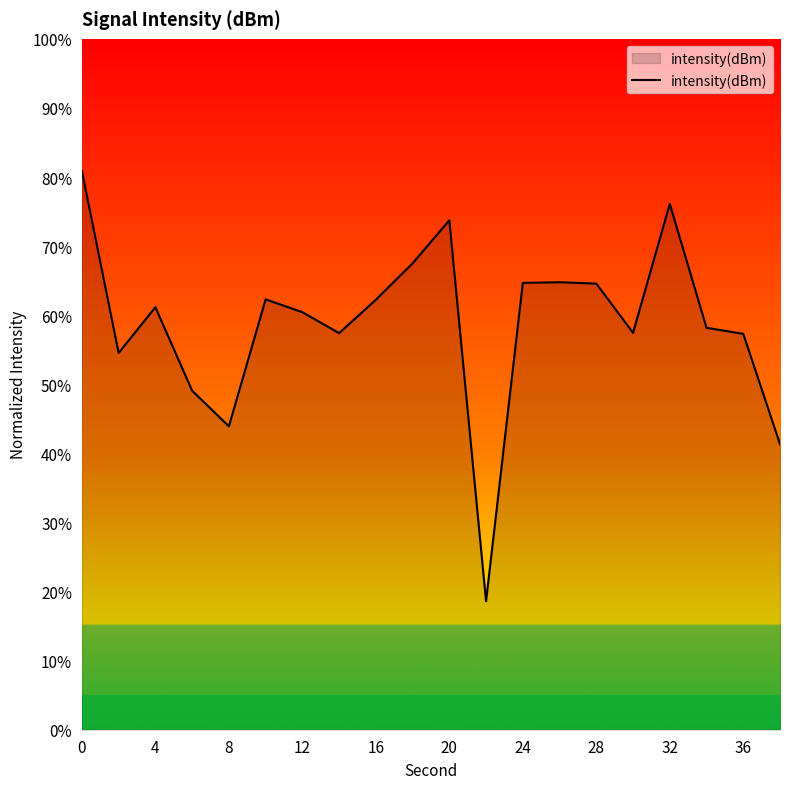

True or false: the data has more than 1 interior local peaks.

True